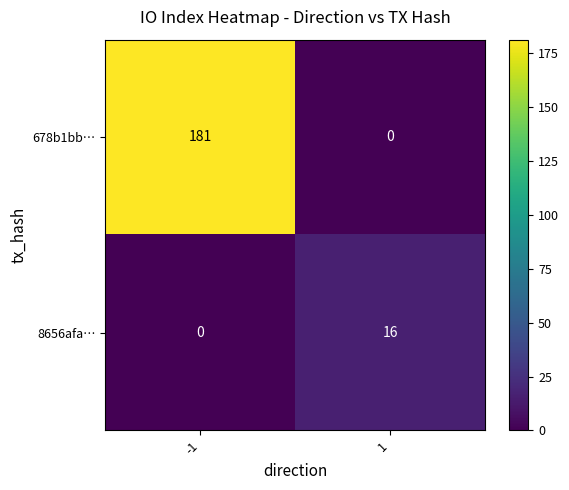

Is it true that 8656afa… equals 0 at -1?

True